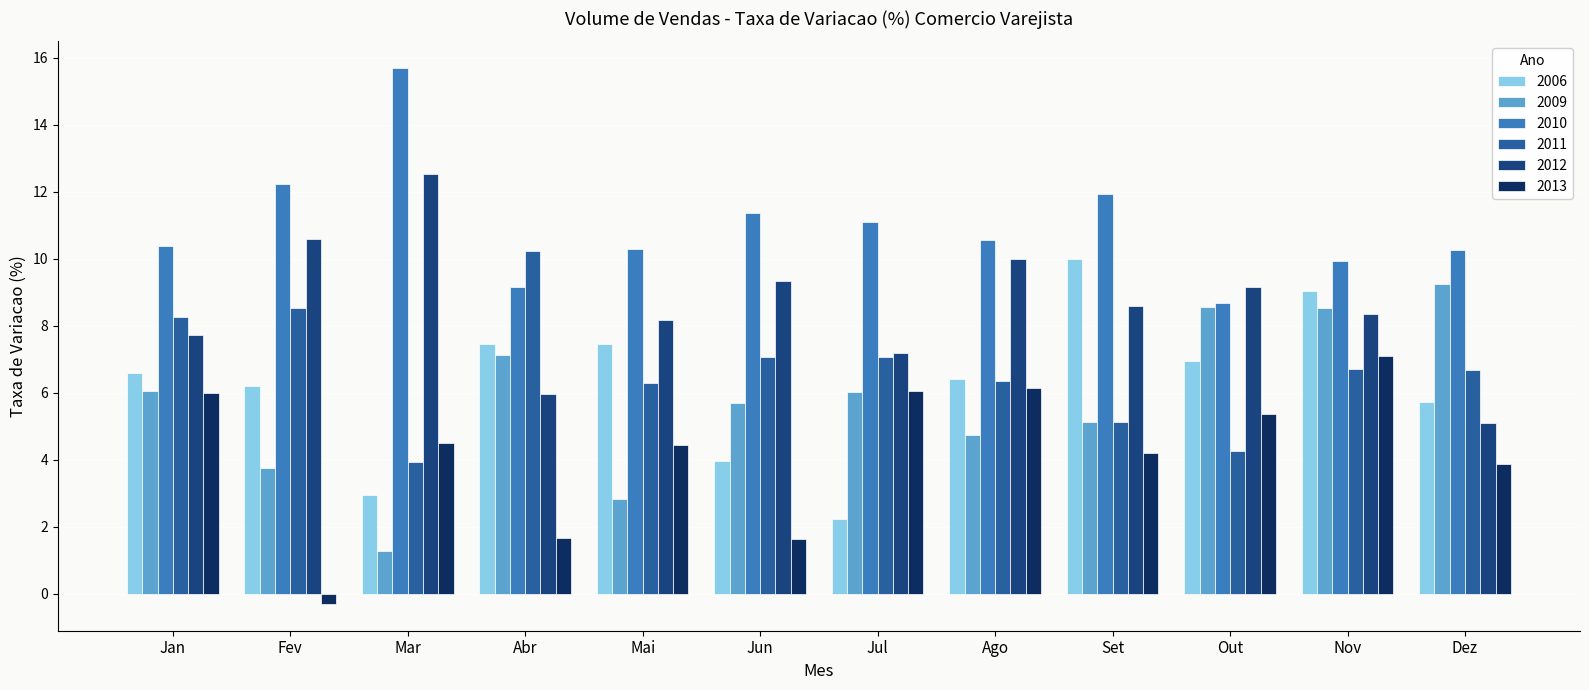

The value of 2012 at Mar is 12.5. True or false?

True